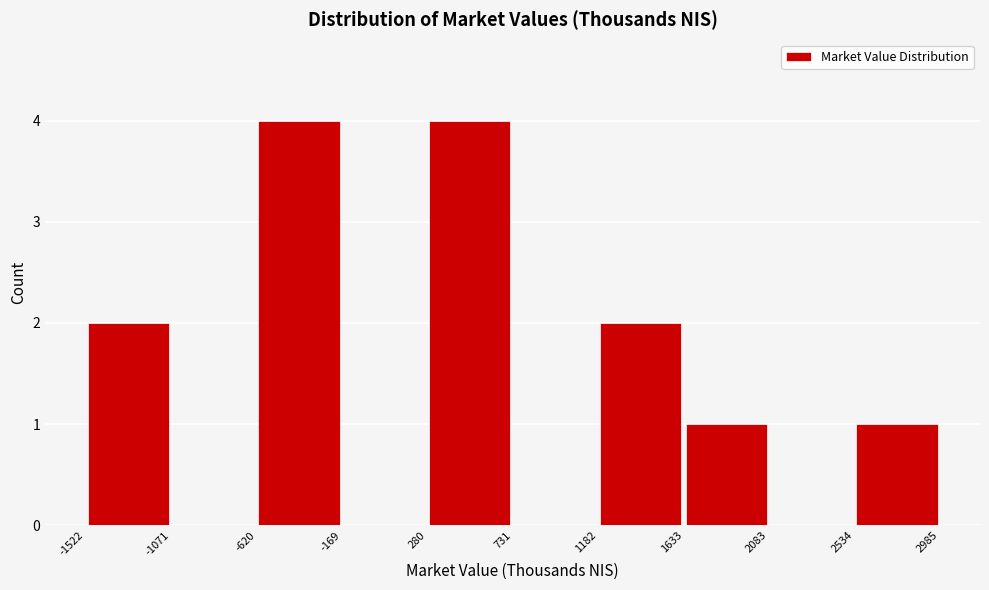

Reading left to right, list every bar in this chart as the range it spans on the x-axis followed by its height. The values are not printed on the chart, so give them approximately, as read against the axis.

-1522 to -1071: 2
-1071 to -620: 0
-620 to -169: 4
-169 to 280: 0
280 to 731: 4
731 to 1182: 0
1182 to 1633: 2
1633 to 2083: 1
2083 to 2534: 0
2534 to 2985: 1